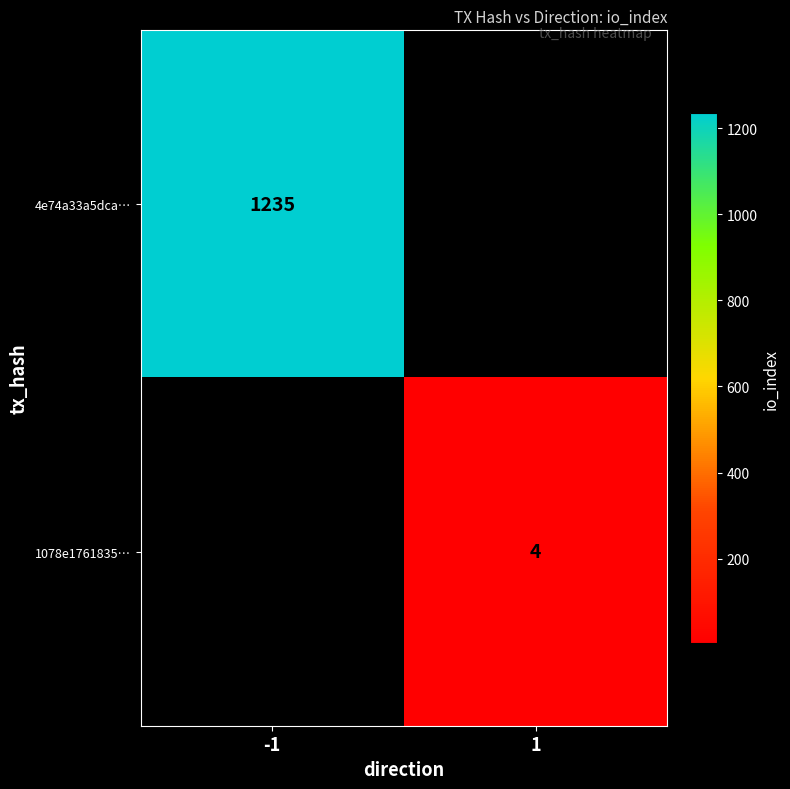

Is the value of 4e74a33a5dca… at -1 greater than the value of 1078e1761835… at 1?

Yes